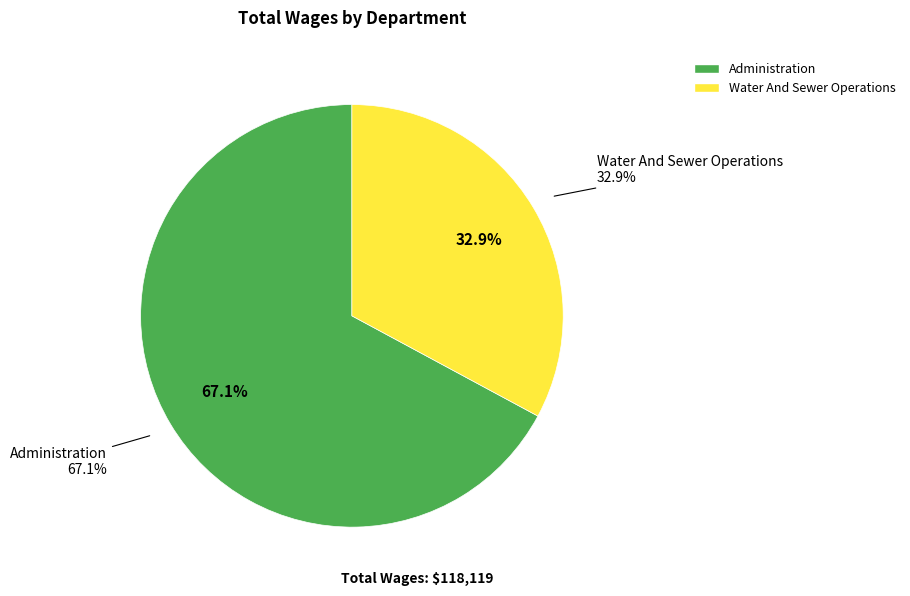

Which has a higher value, Administration or Water And Sewer Operations?

Administration